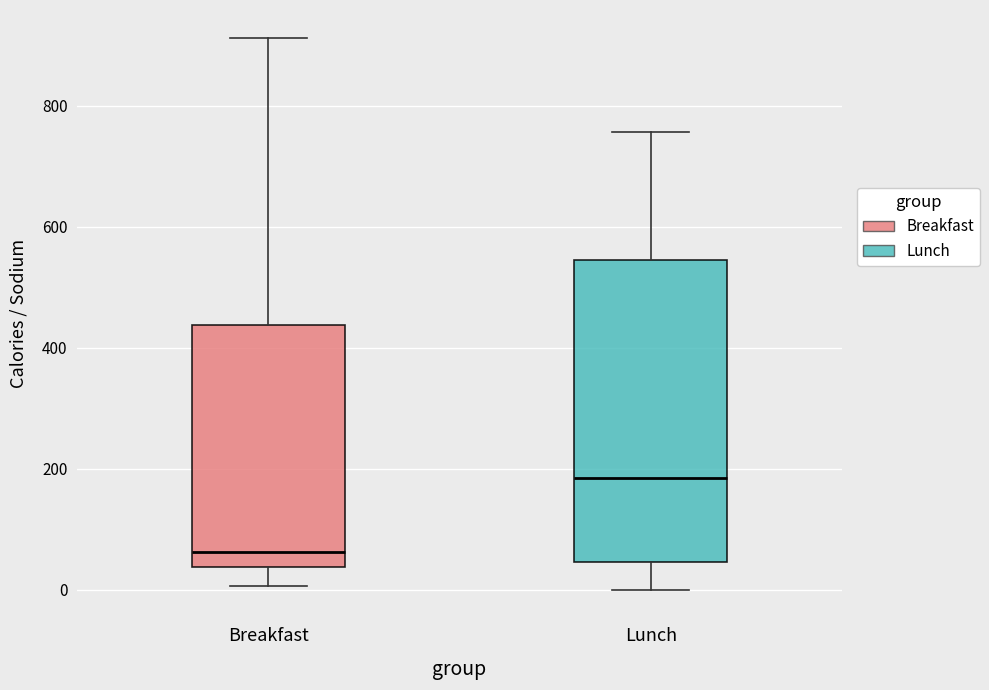

Comparing the boxes themselves (not the whiskers), which one is the tallest?

Lunch